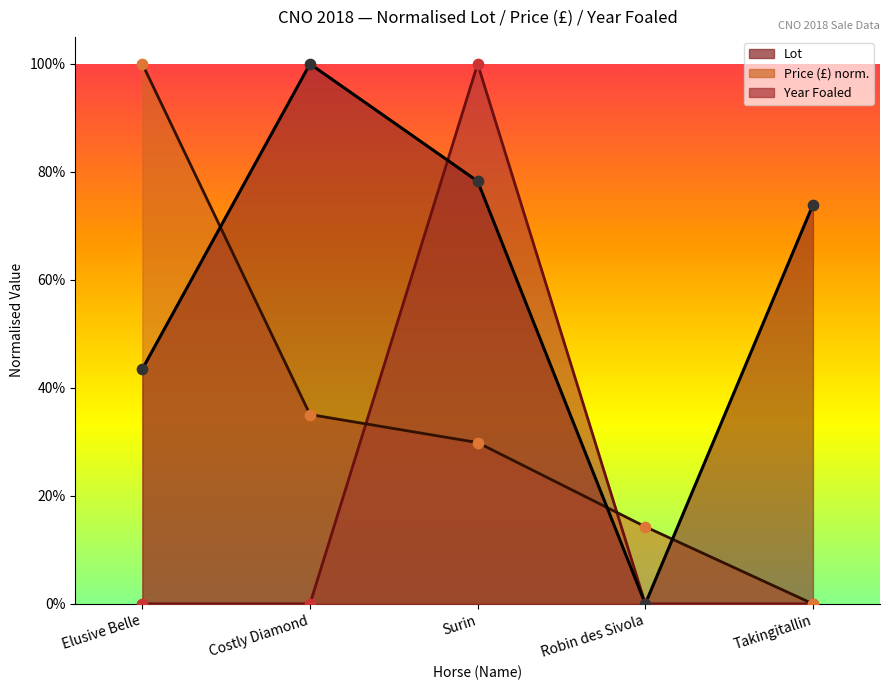

Which series reaches the minimum Y coordinate?

Lot